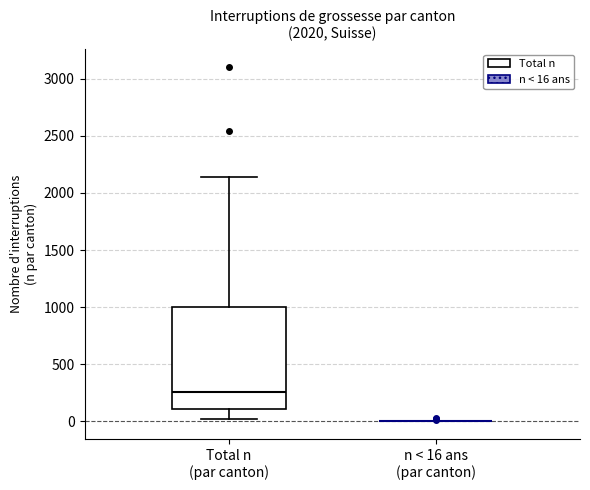

Reading left to right, transcribe this box plot: for each box, give where its median line is, the range the box spans, and where its two whiskers end, as read against the y-axis. The values are not printed on the chart, so give them approximately, as read against the axis.

Total n (par canton): median 250, box 100 to 1000, whiskers 0 to 2150
n < 16 ans (par canton): box collapsed to a line at 0, whiskers 0 to 0